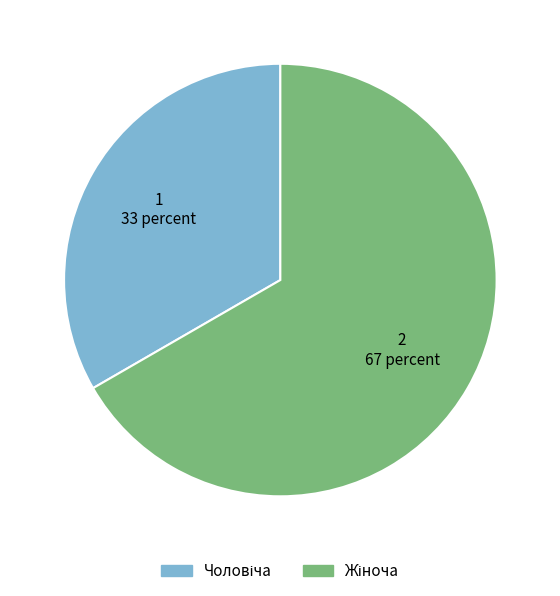

How many slices are in this pie chart?

2